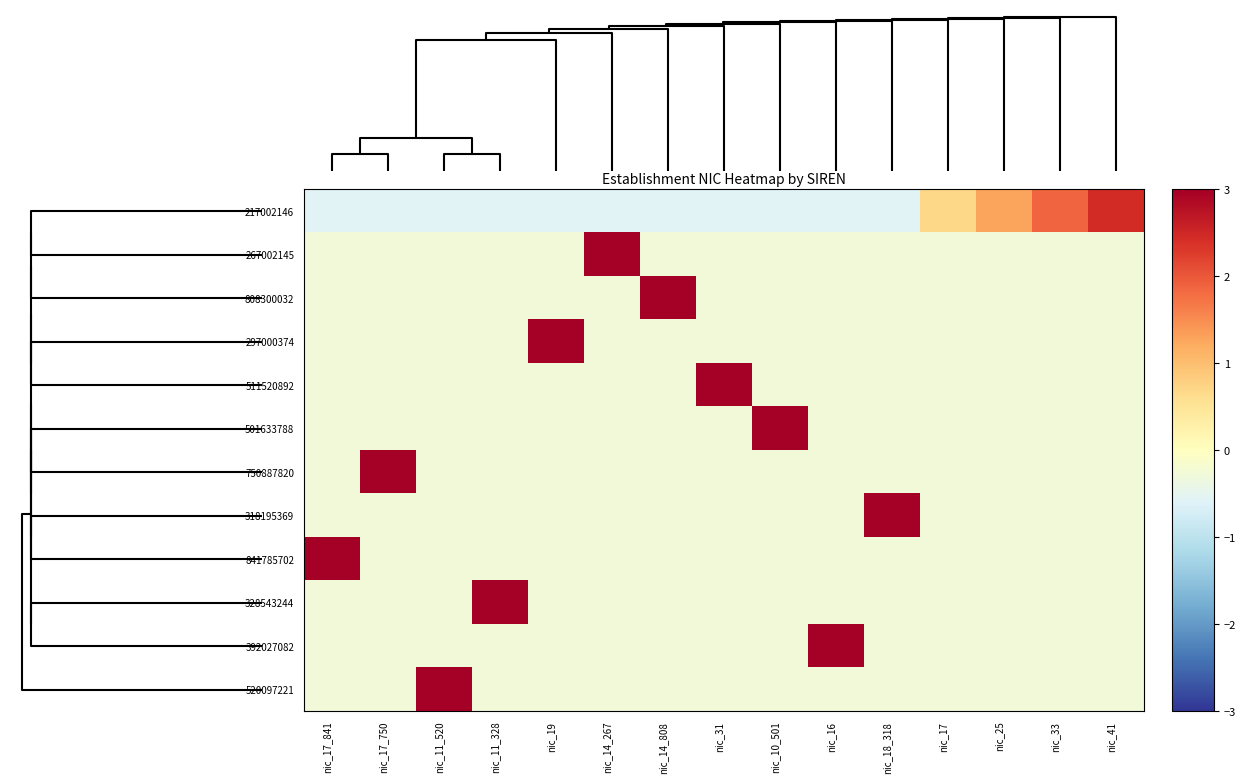

What is the minimum value shown in the chart?

-0.6